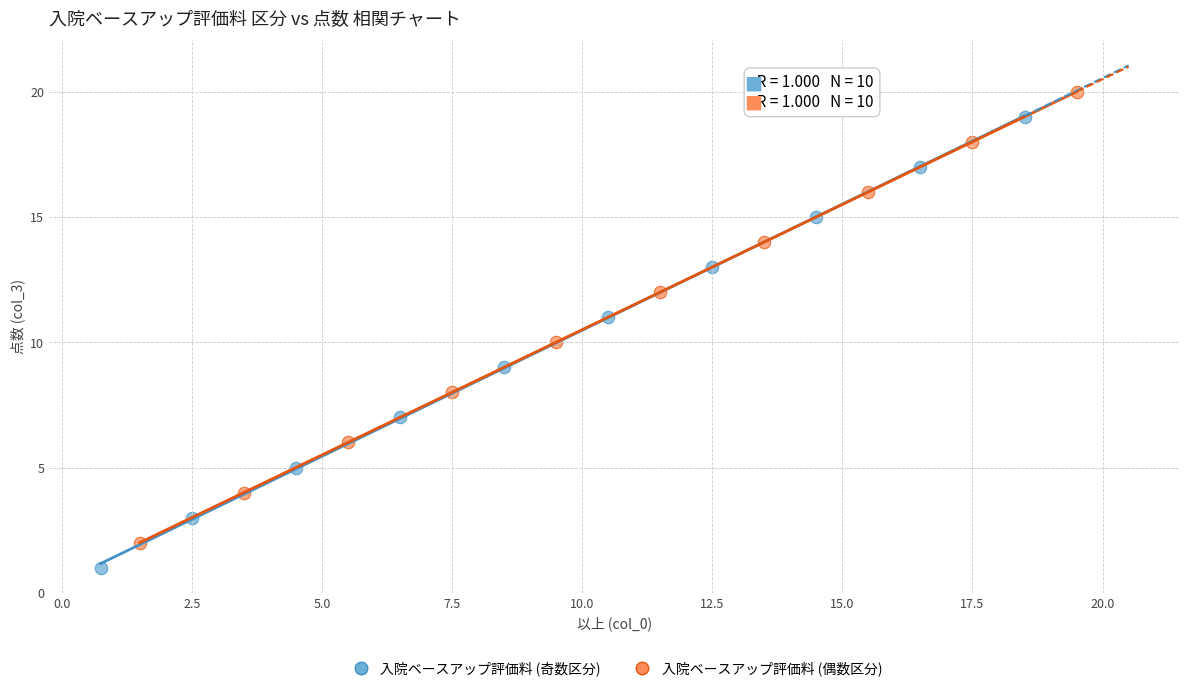

Which series reaches the minimum Y coordinate?

入院ベースアップ評価料 (奇数区分)